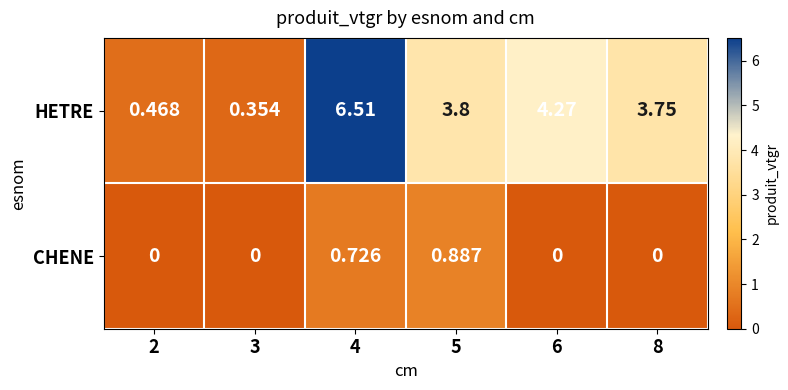

What is the total value across all series at 4?

7.2